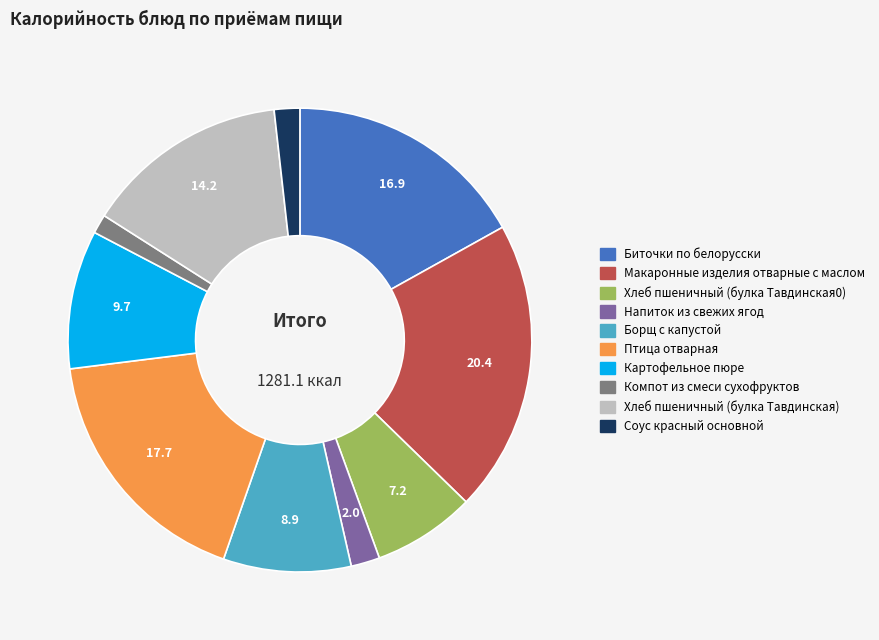

How many segments does this pie chart have?

10